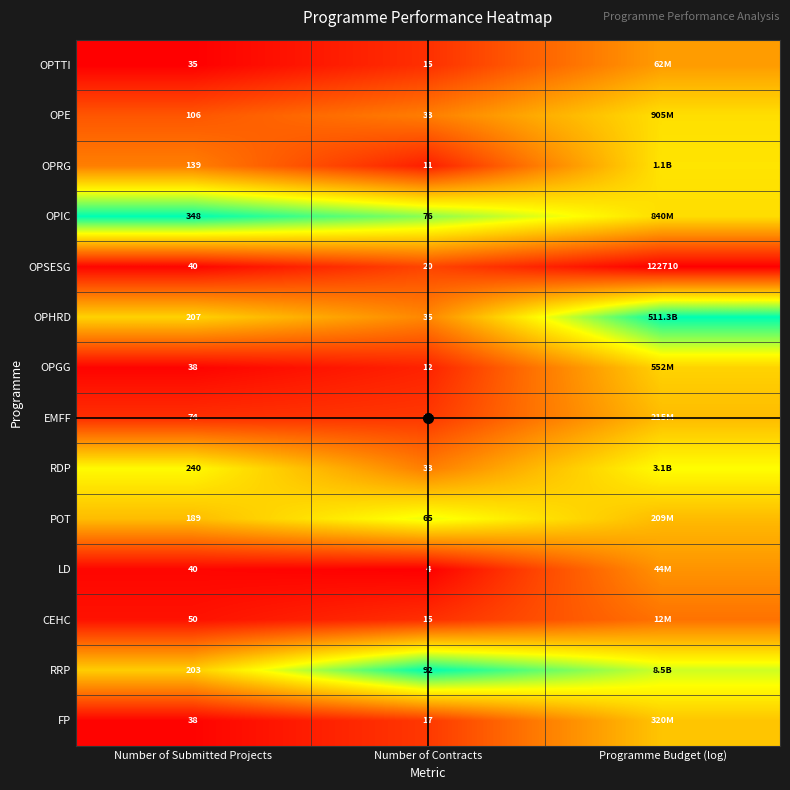

Where is OPHRD nearest to the value 67?

Number of Submitted Projects